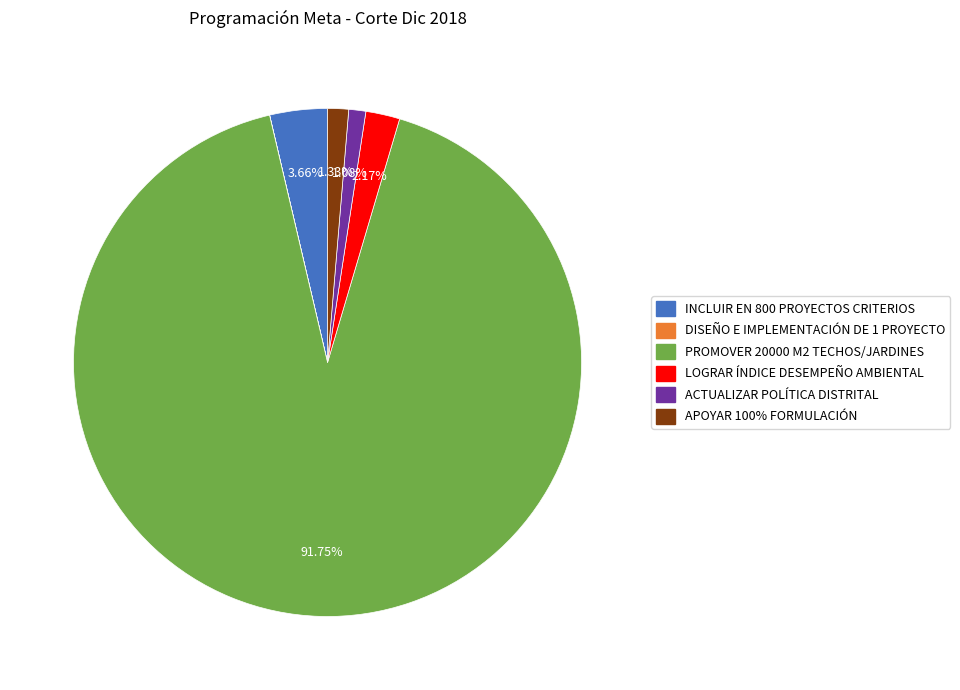

The APOYAR 100% FORMULACIÓN slice represents 11% of the pie. True or false?

False